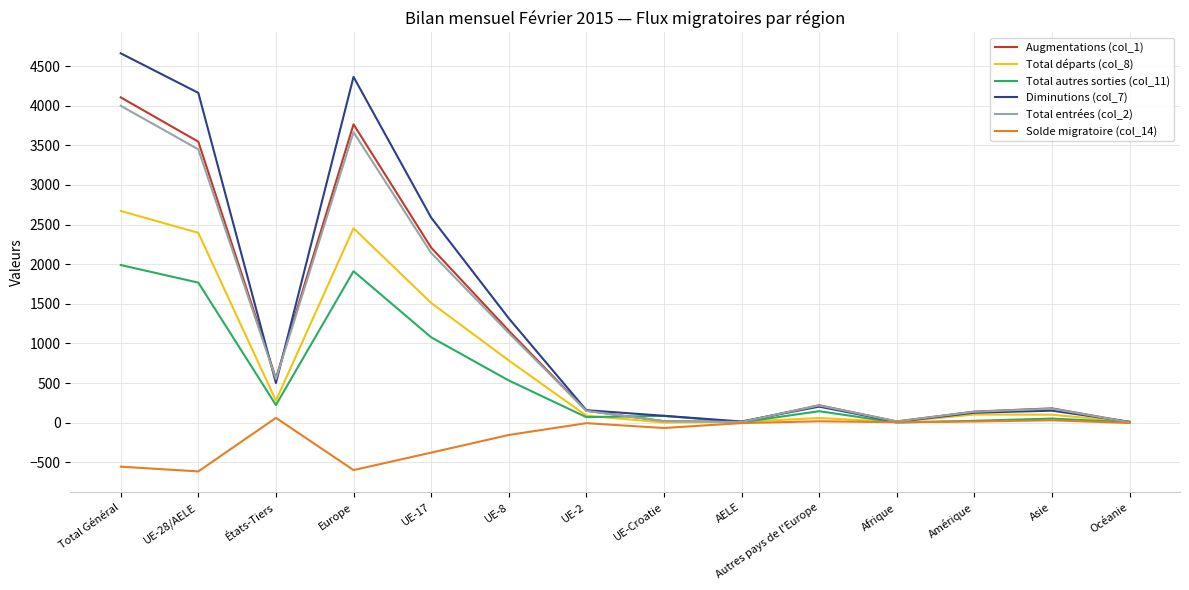

Where is the first local minimum for Solde migratoire (col_14)?

UE-28/AELE